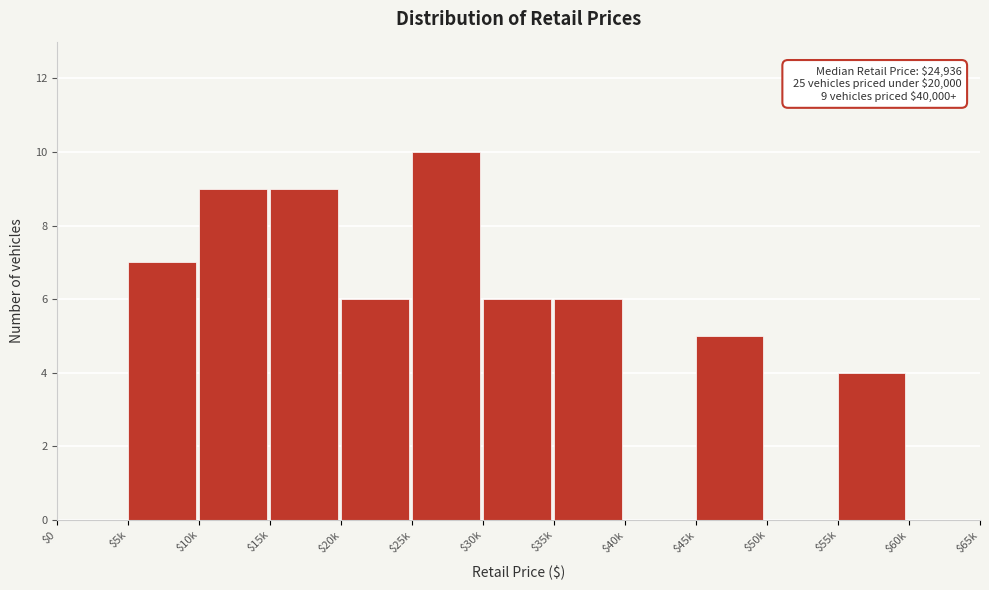

Which label corresponds to the largest value in the chart?

$25k